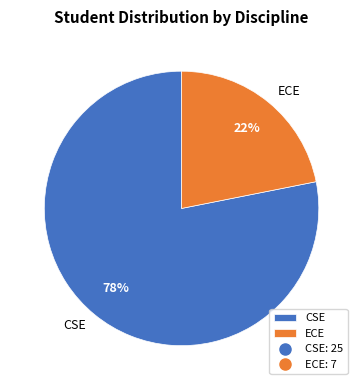

What is the largest slice in the pie chart?

CSE